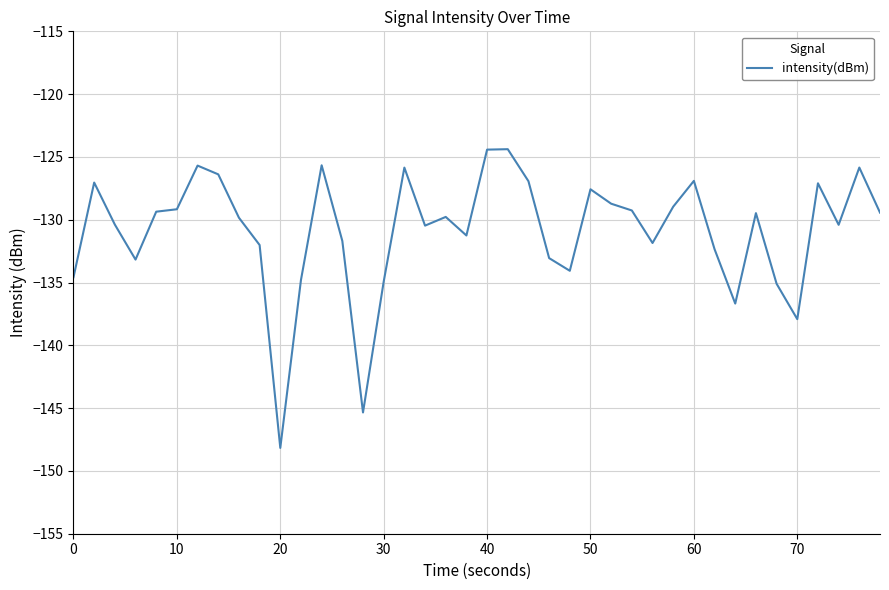

What is the greatest value displayed?

-124.4